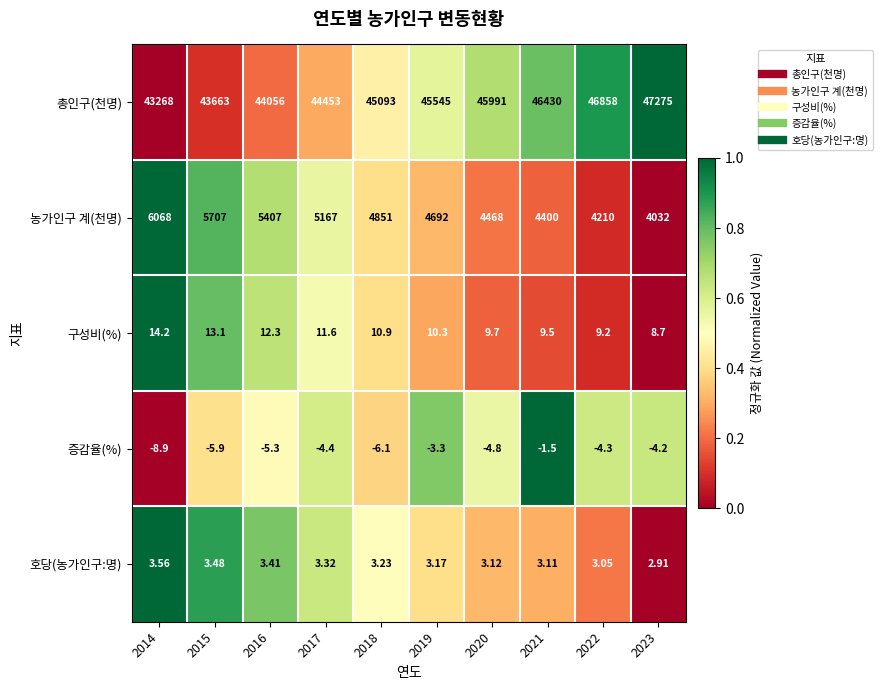

Which series has the largest range (max minus min)?

총인구(천명)